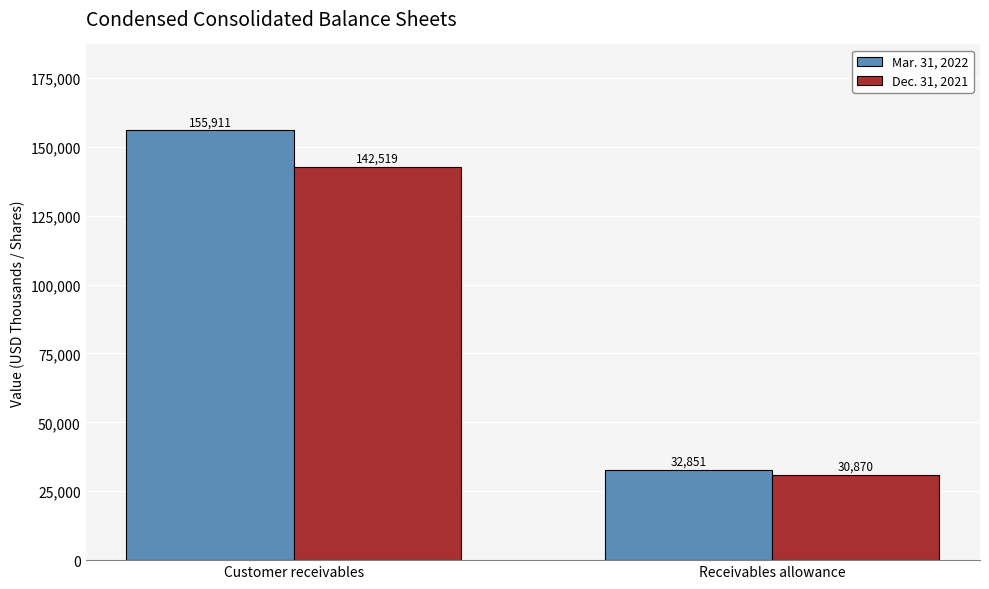

The Mar. 31, 2022 series shows 32851 at Receivables allowance. True or false?

True